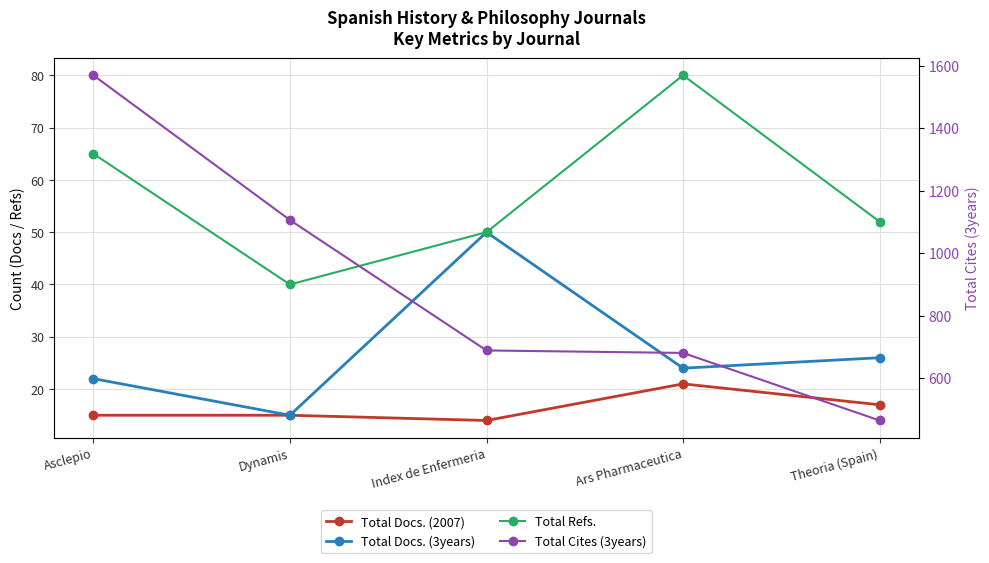

At which label does Total Docs. (3years) reach its minimum?

Dynamis